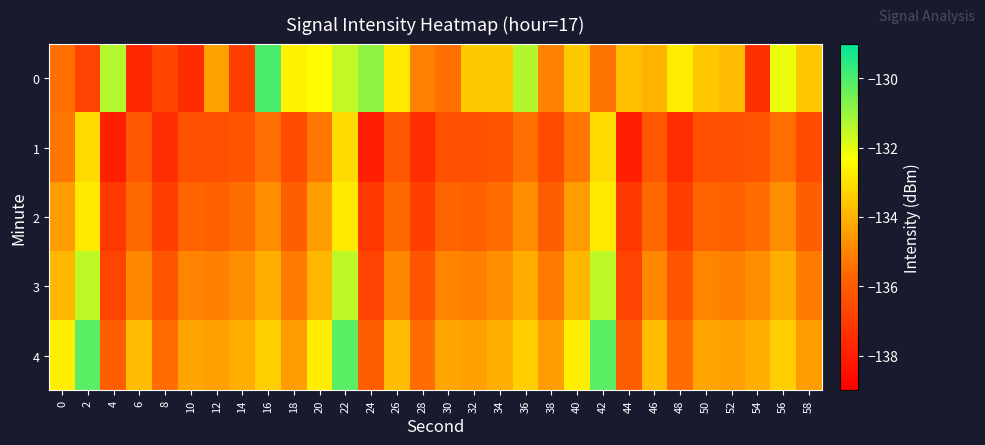

Reading left to right, transcribe all the data shown in this chart.

0: 0=-135.4	2=-136.8	4=-131.3	6=-137.7	8=-136.7	10=-137.5	12=-134.4	14=-137.0	16=-130.0	18=-132.6	20=-132.4	22=-131.6	24=-130.9	26=-132.8	28=-135.1	30=-135.4	32=-133.5	34=-133.5	36=-131.3	38=-135.0	40=-133.5	42=-135.4	44=-133.7	46=-134.0	48=-132.7	50=-133.6	52=-133.8	54=-137.4	56=-132.1	58=-133.6
1: 0=-135.3	2=-133.1	4=-138.0	6=-136.2	8=-137.5	10=-136.4	12=-136.4	14=-136.3	16=-135.4	18=-136.5	20=-135.3	22=-133.1	24=-138.0	26=-136.2	28=-137.5	30=-136.4	32=-136.4	34=-136.3	36=-135.4	38=-136.5	40=-135.3	42=-133.1	44=-138.0	46=-136.2	48=-137.5	50=-136.4	52=-136.4	54=-136.3	56=-135.4	58=-136.5
2: 0=-134.5	2=-132.8	4=-137.2	6=-135.6	8=-136.9	10=-135.7	12=-135.8	14=-135.5	16=-134.8	18=-135.9	20=-134.5	22=-132.8	24=-137.2	26=-135.6	28=-136.9	30=-135.7	32=-135.8	34=-135.5	36=-134.8	38=-135.9	40=-134.5	42=-132.8	44=-137.2	46=-135.6	48=-136.9	50=-135.7	52=-135.8	54=-135.5	56=-134.8	58=-135.9
3: 0=-133.9	2=-131.5	4=-136.8	6=-134.9	8=-136.2	10=-135.0	12=-135.1	14=-134.8	16=-134.1	18=-135.2	20=-133.9	22=-131.5	24=-136.8	26=-134.9	28=-136.2	30=-135.0	32=-135.1	34=-134.8	36=-134.1	38=-135.2	40=-133.9	42=-131.5	44=-136.8	46=-134.9	48=-136.2	50=-135.0	52=-135.1	54=-134.8	56=-134.1	58=-135.2
4: 0=-132.7	2=-130.2	4=-135.9	6=-133.8	8=-135.5	10=-134.3	12=-134.4	14=-134.1	16=-133.4	18=-134.5	20=-132.7	22=-130.2	24=-135.9	26=-133.8	28=-135.5	30=-134.3	32=-134.4	34=-134.1	36=-133.4	38=-134.5	40=-132.7	42=-130.2	44=-135.9	46=-133.8	48=-135.5	50=-134.3	52=-134.4	54=-134.1	56=-133.4	58=-134.5